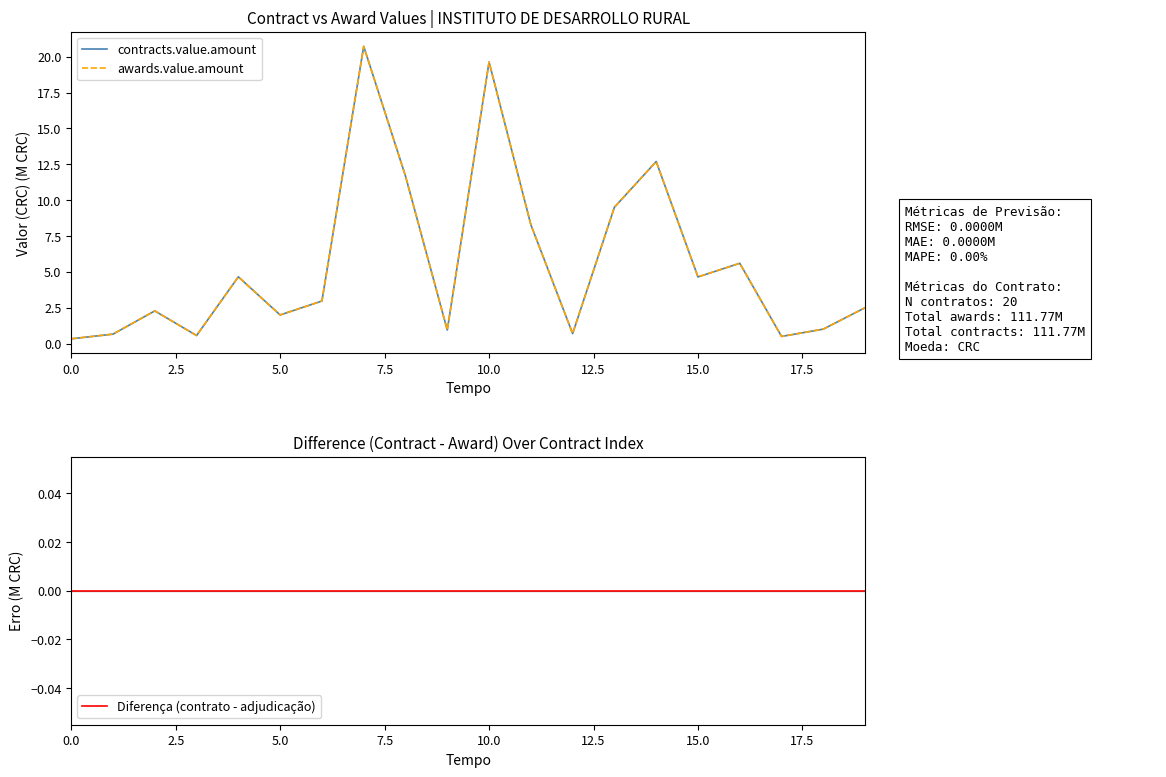

How many interior local valleys does the awards.value.amount series have?

6